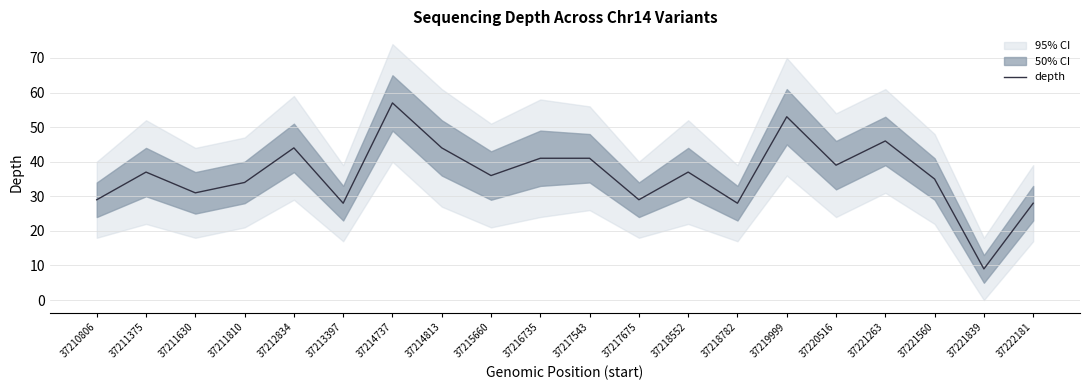

Read the value at 37214737.

57